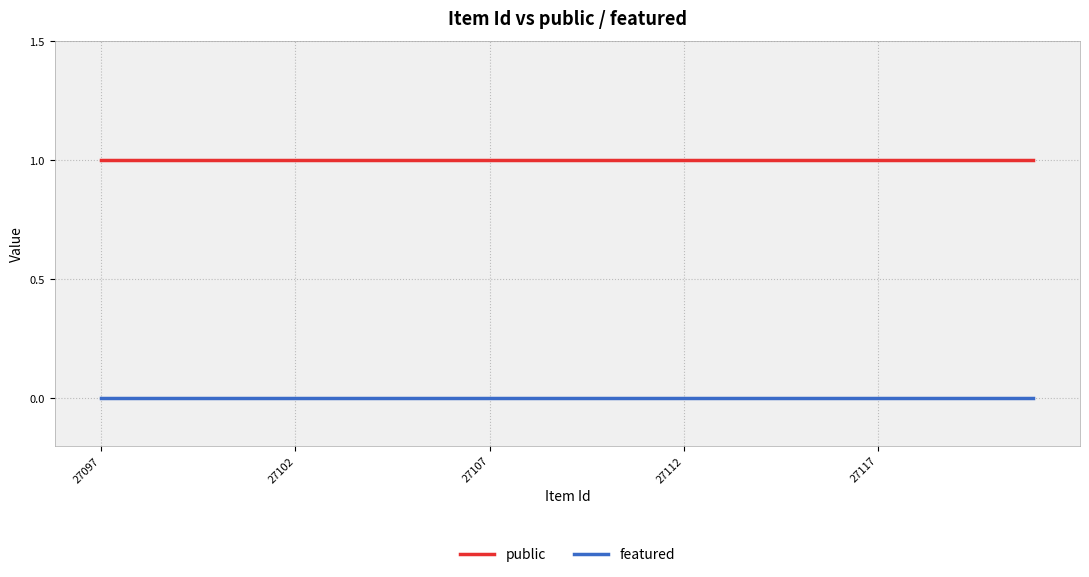

Rank the series by their maximum value, from highest to lowest.

public, featured